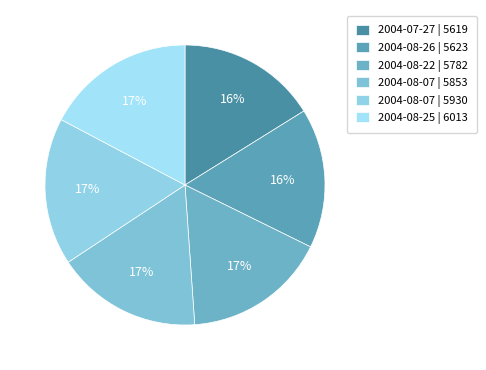

How many slices are in this pie chart?

6